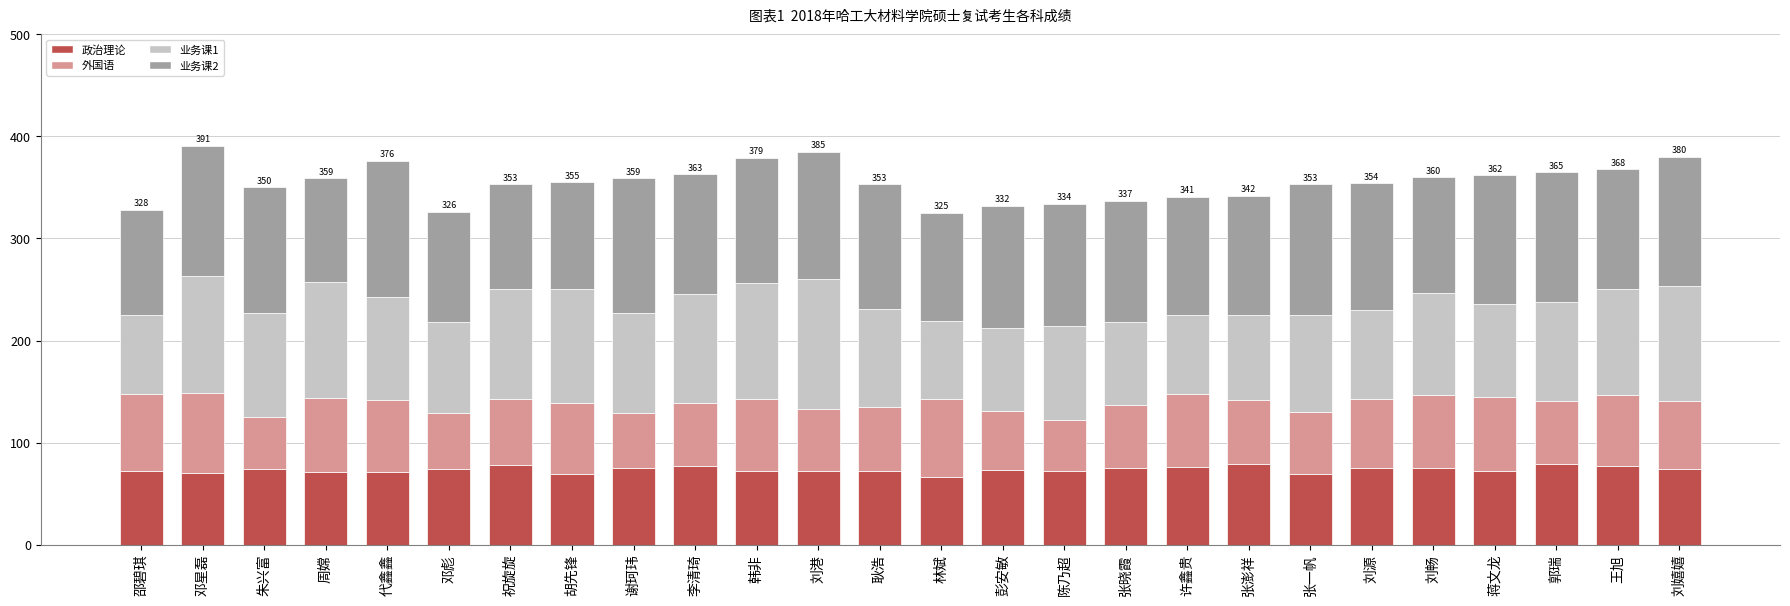

What is the total value across all series at 邓彪?

326